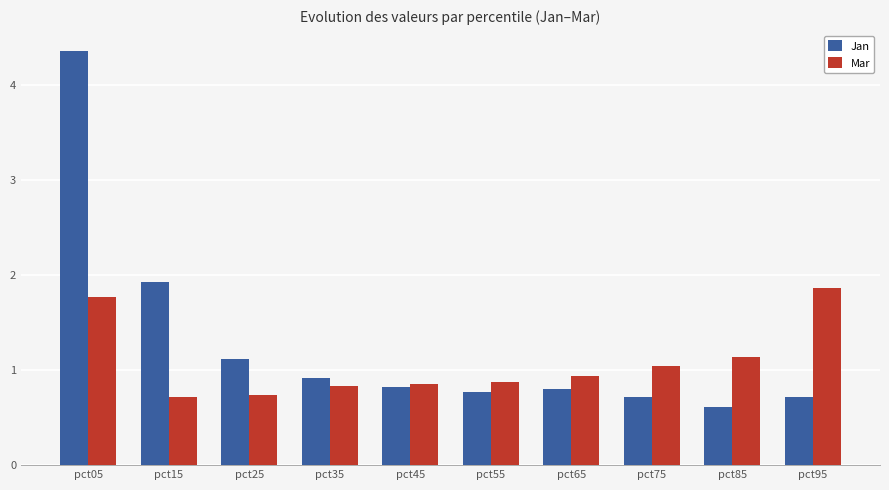

What is the approximate value of Mar at pct55?

0.9